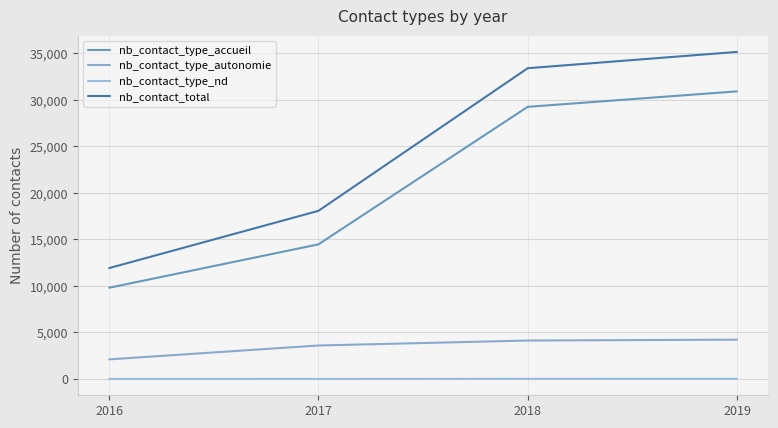

What is the value of the nb_contact_type_nd point at the 4th from the left?

17